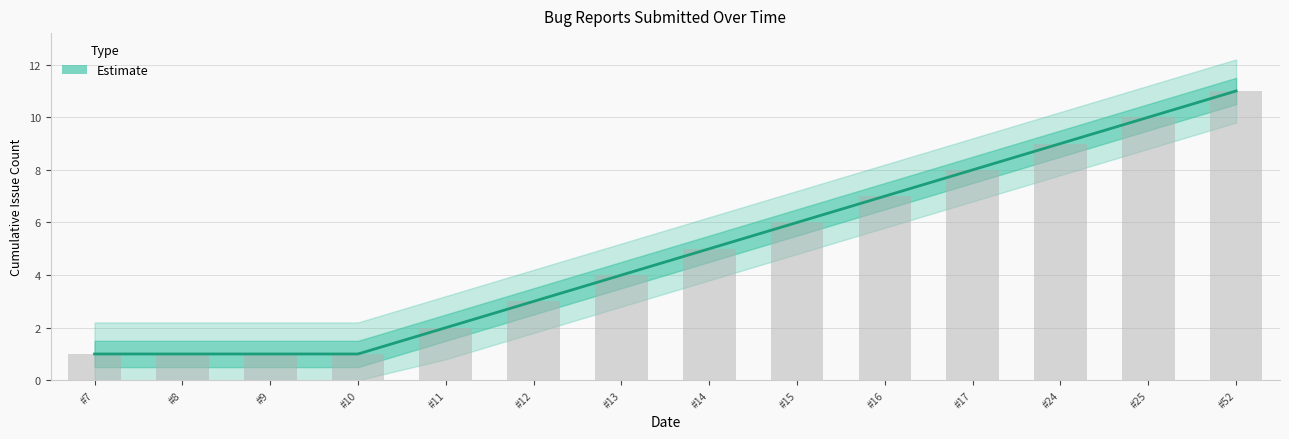

Rank the categories by value from lowest to highest.

#7, #8, #9, #10, #11, #12, #13, #14, #15, #16, #17, #24, #25, #52